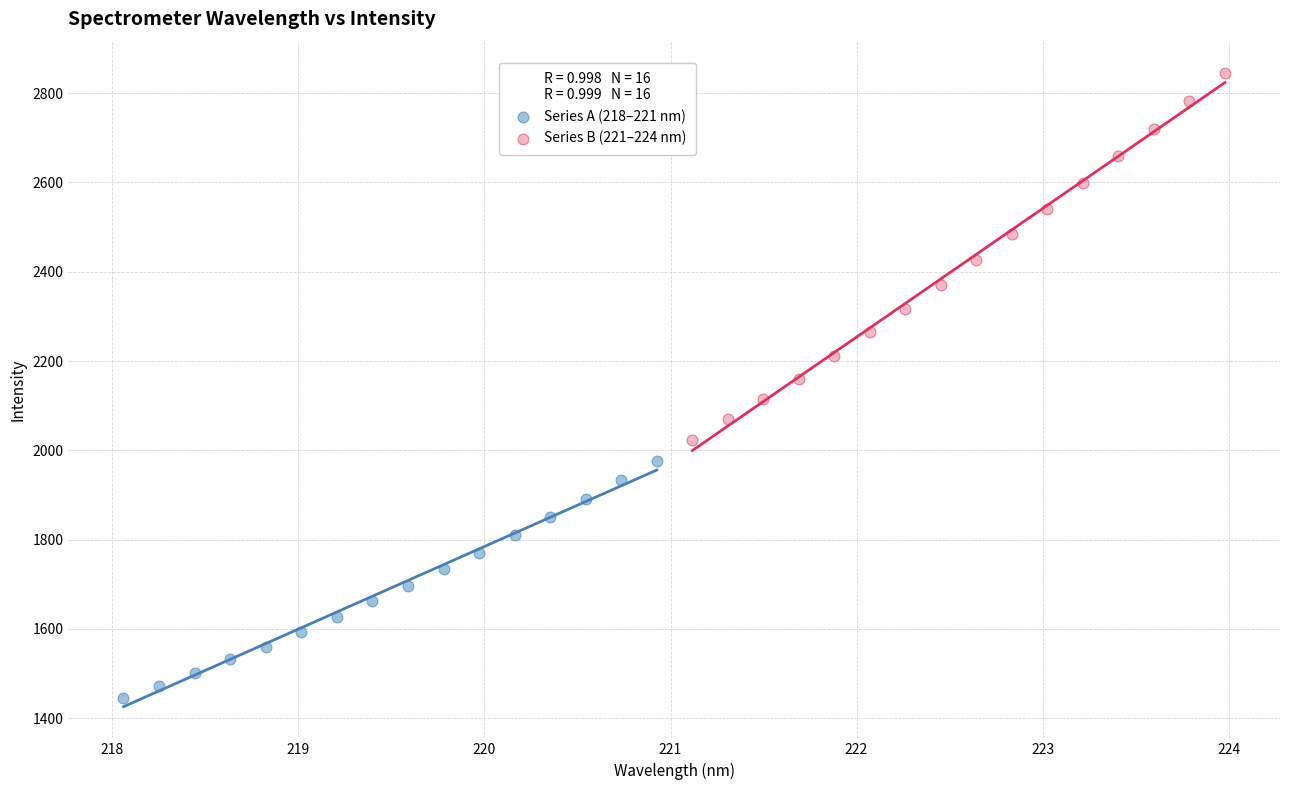

Which series reaches the minimum Y coordinate?

Series A (218–221 nm)